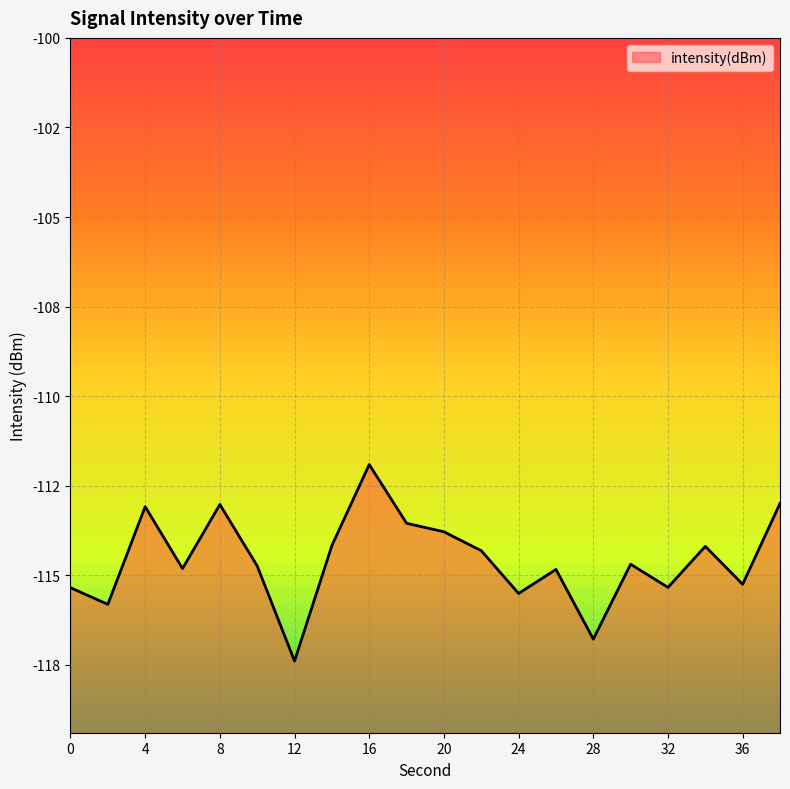

Reading left to right, list all the values displayed in this chart.

-115.3	-115.8	-113.1	-114.8	-113.0	-114.7	-117.4	-114.2	-111.9	-113.5	-113.8	-114.3	-115.5	-114.8	-116.8	-114.7	-115.3	-114.2	-115.3	-113.0